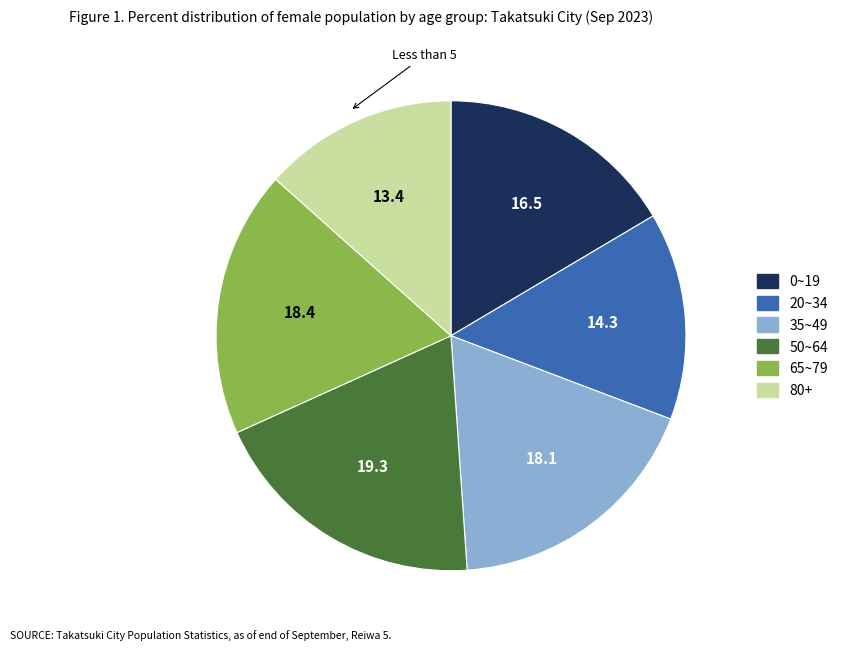

How many slices are in this pie chart?

6